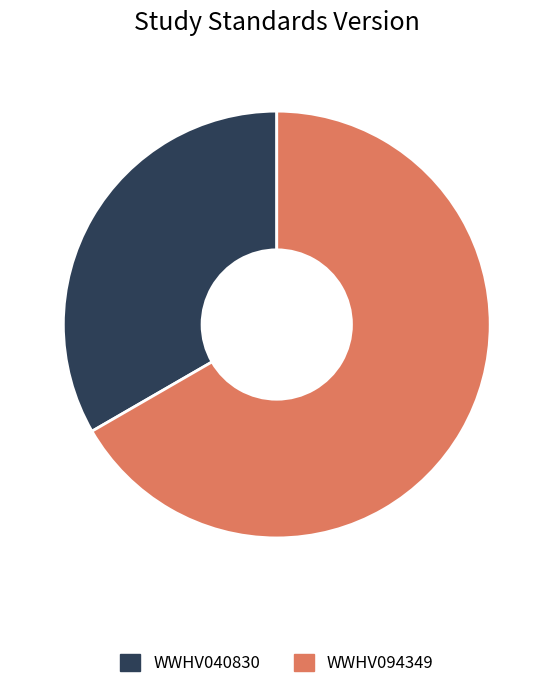

Do WWHV094349 and WWHV040830 together represent more than half of the pie?

Yes